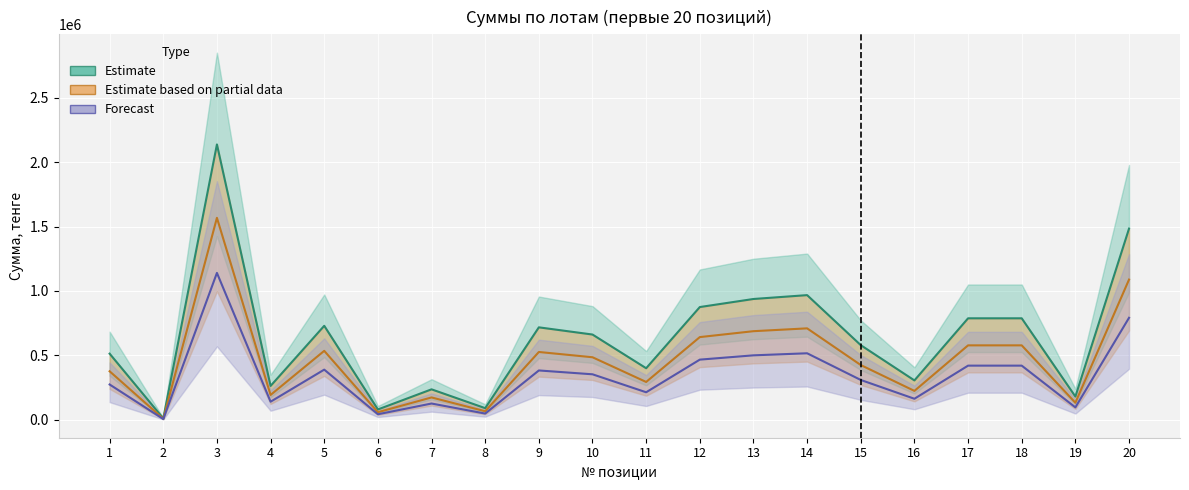

Rank the categories by Estimate based on partial data value from lowest to highest.

2, 6, 8, 19, 7, 4, 16, 11, 1, 15, 10, 9, 5, 17, 18, 12, 13, 14, 20, 3